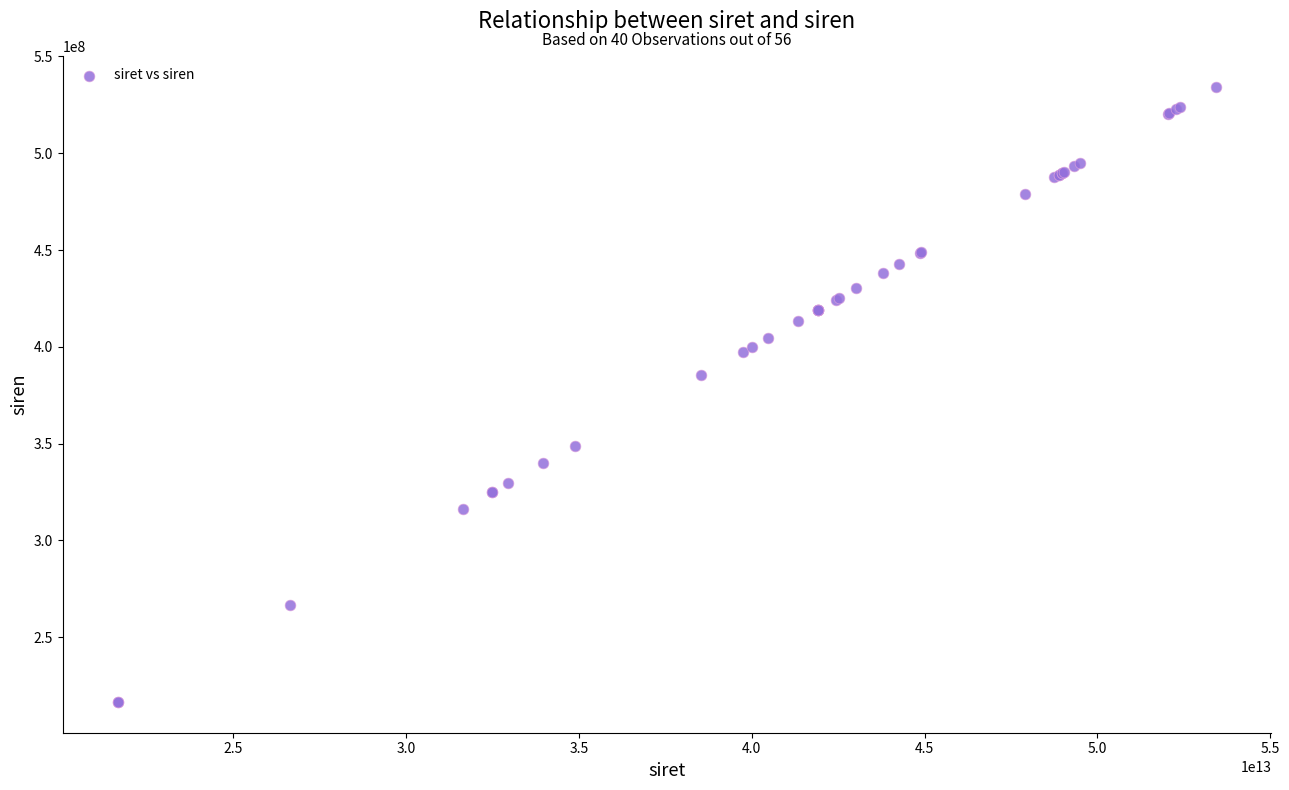

What Y value in the scatter plot is closest to 375481442?

385276951